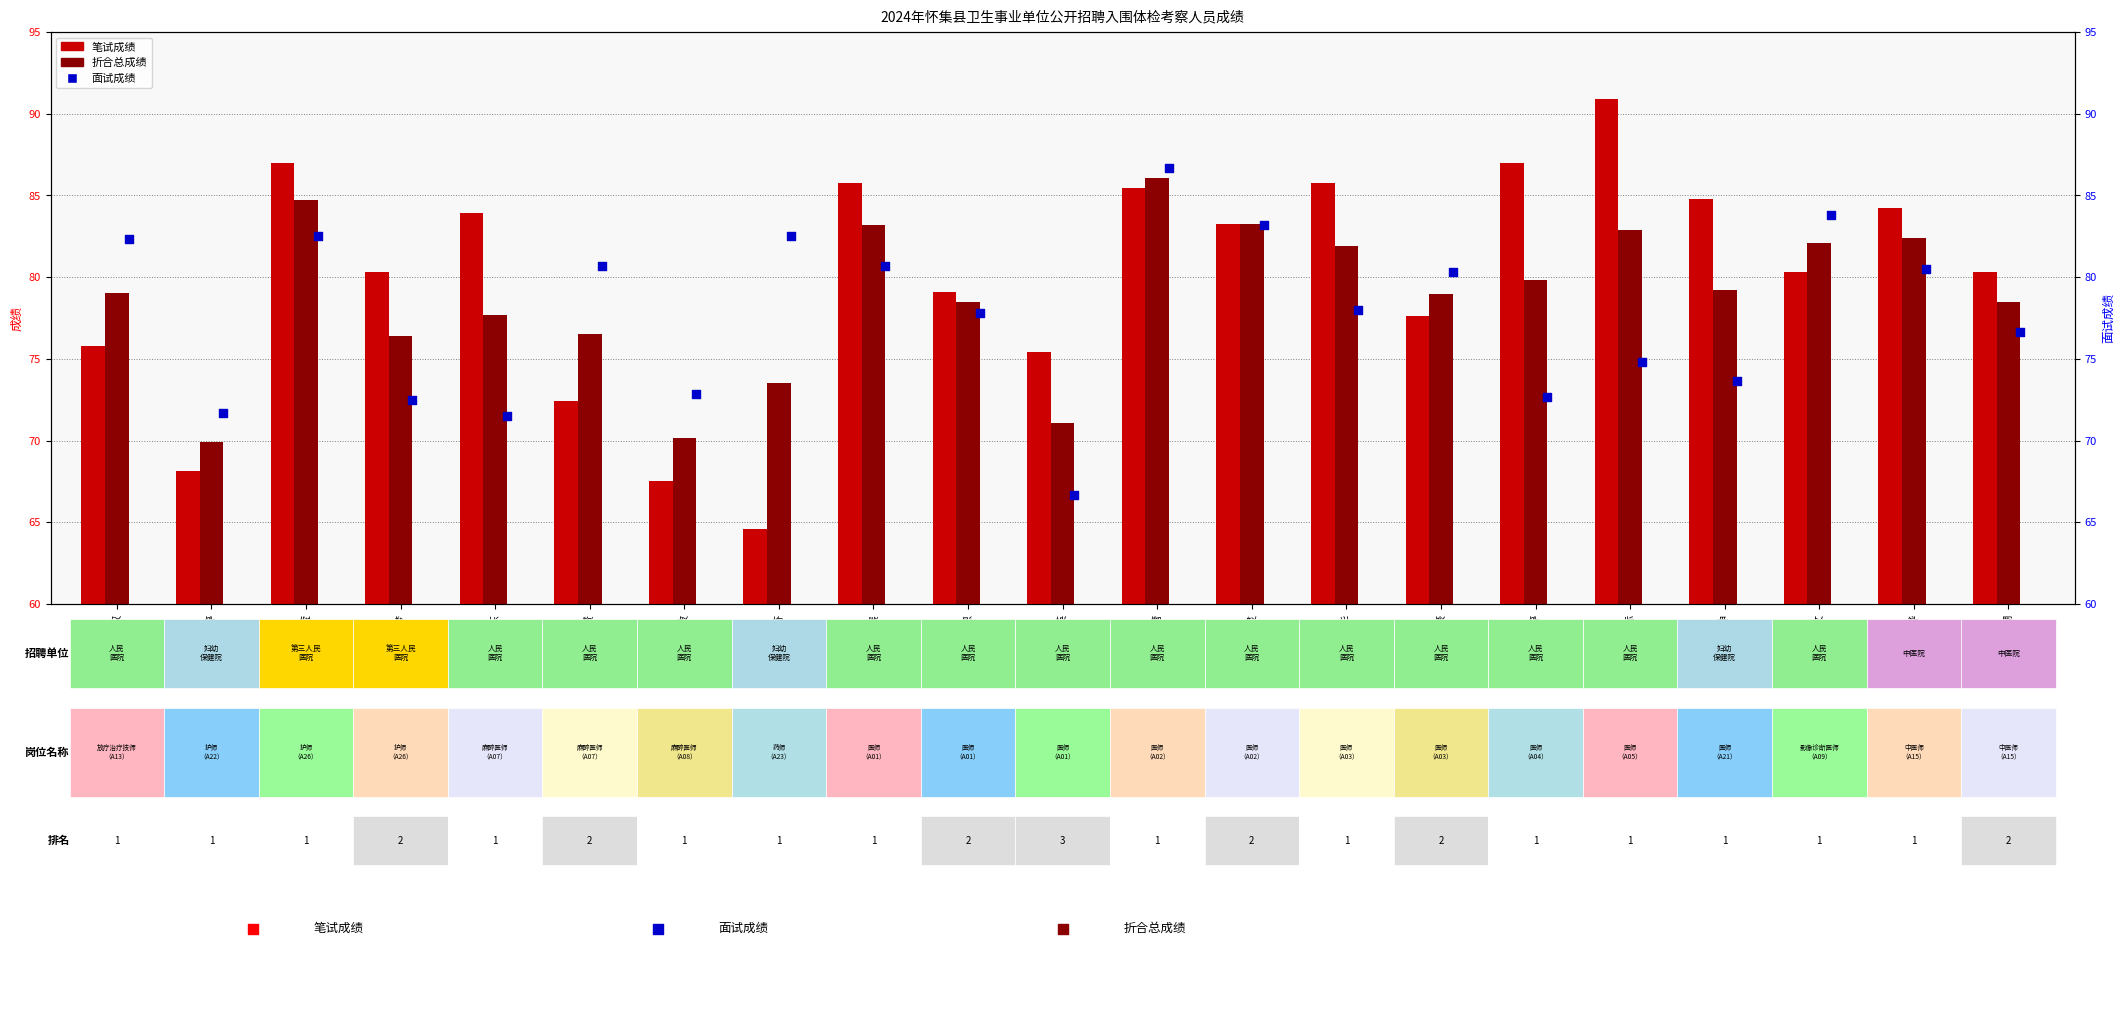

At how many categories does at least one series exceed 68?

21